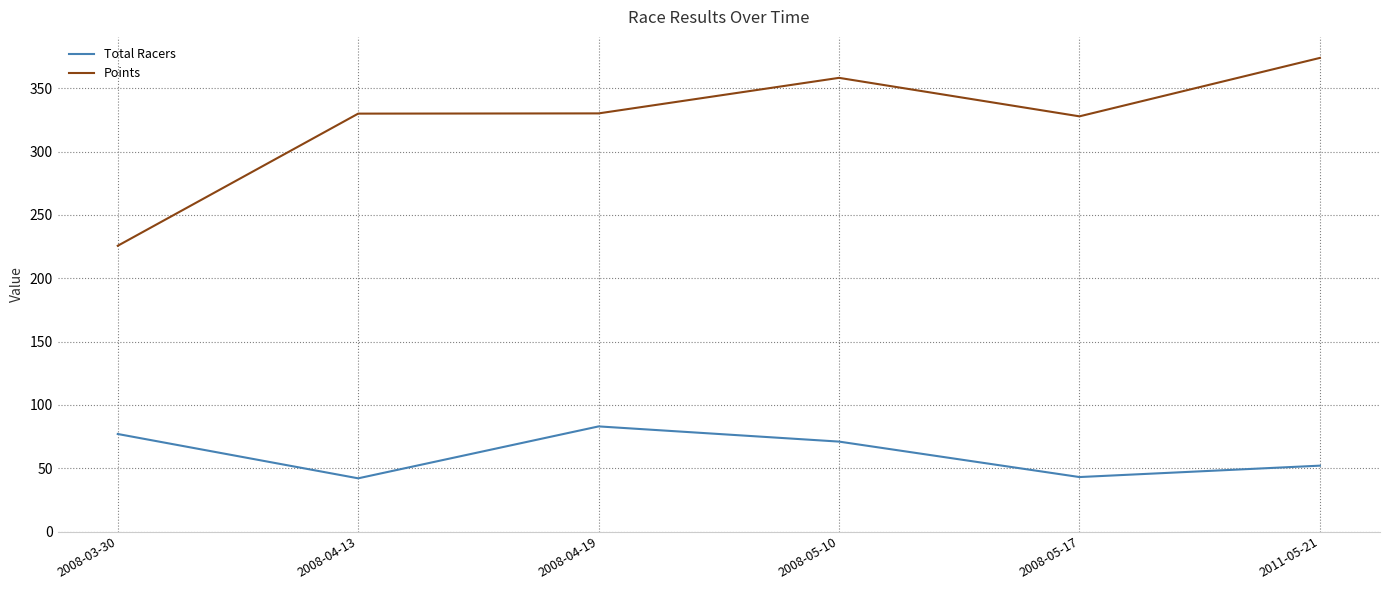

How many lines are shown in the chart?

2